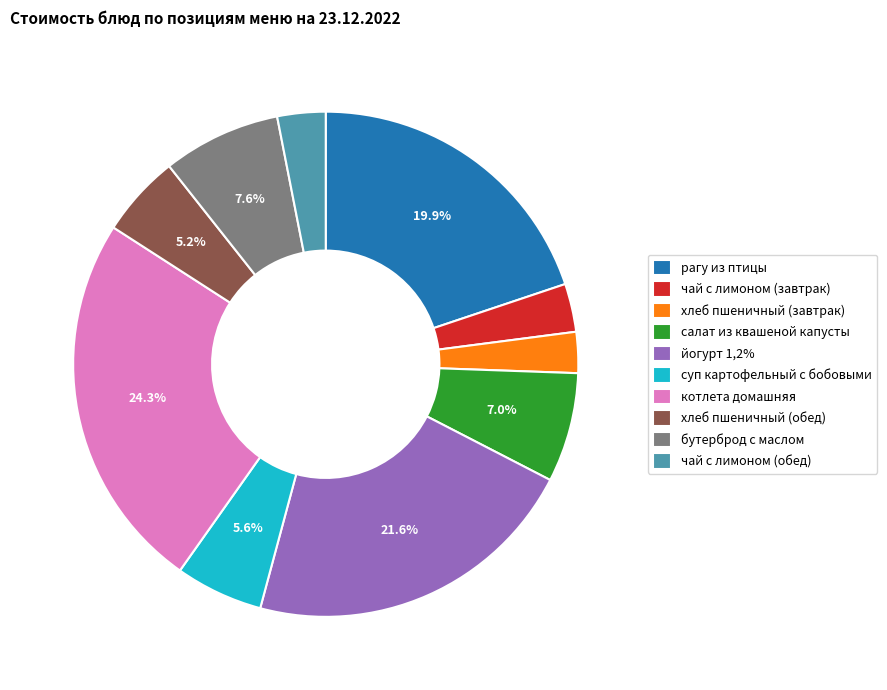

Which category has the biggest portion of the pie?

котлета домашняя